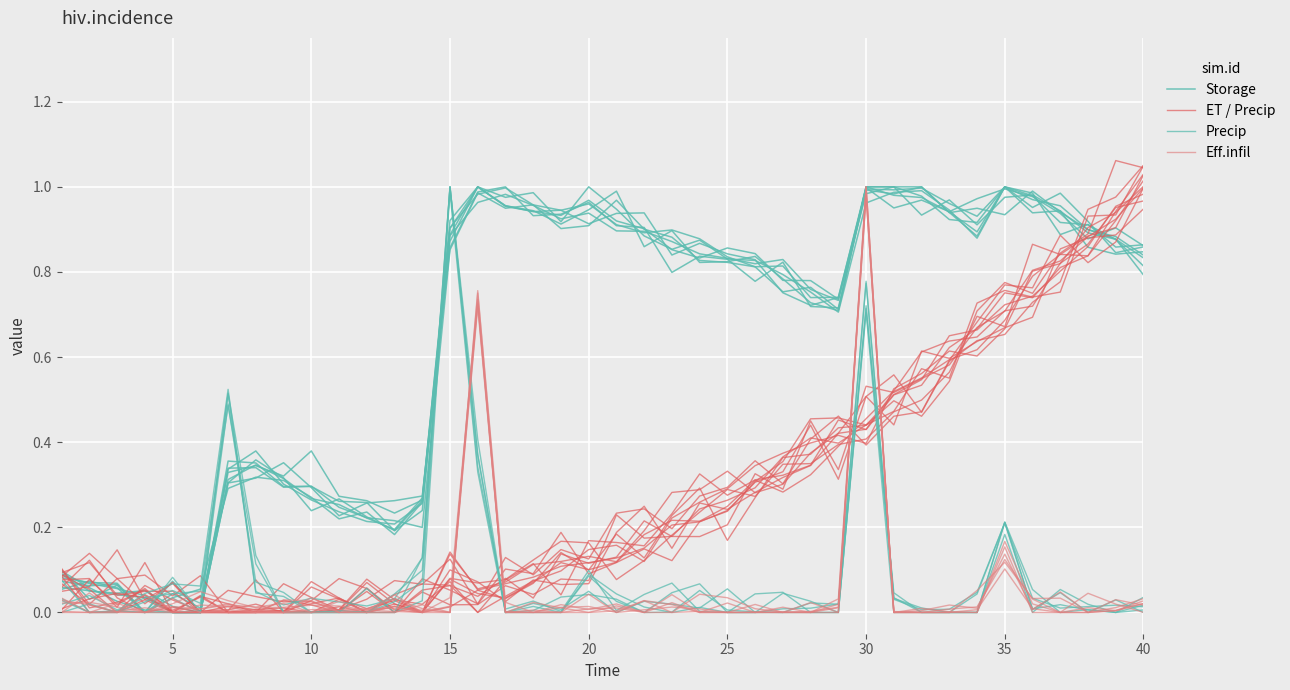

True or false: Eff.infil and Precip intersect in this chart.

True